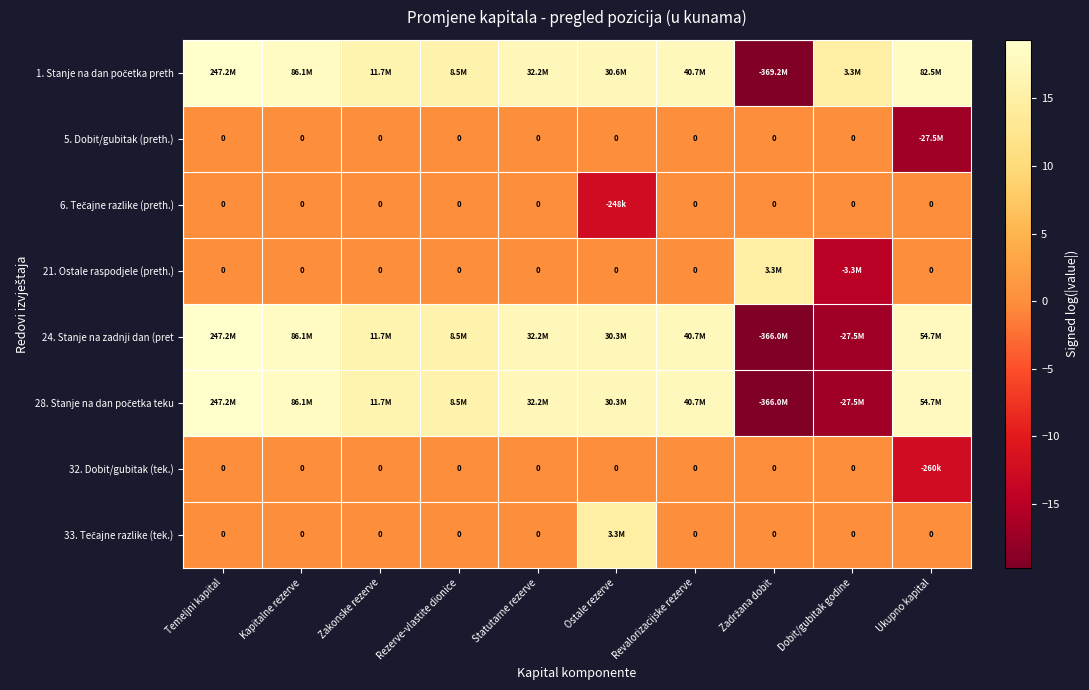

Where is 24. Stanje na zadnji dan (pret nearest to the value 0?

Rezerve-vlastite dionice